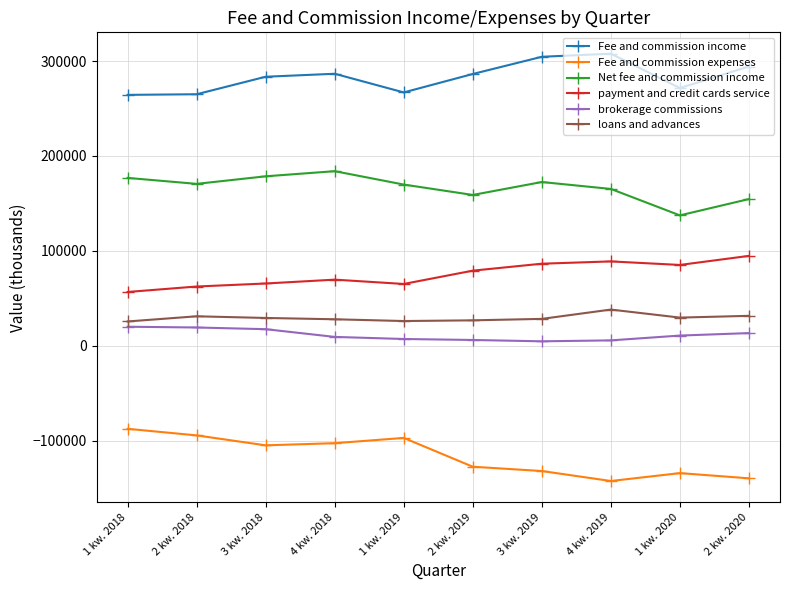

Is this an area chart (filled region under the line)?

No